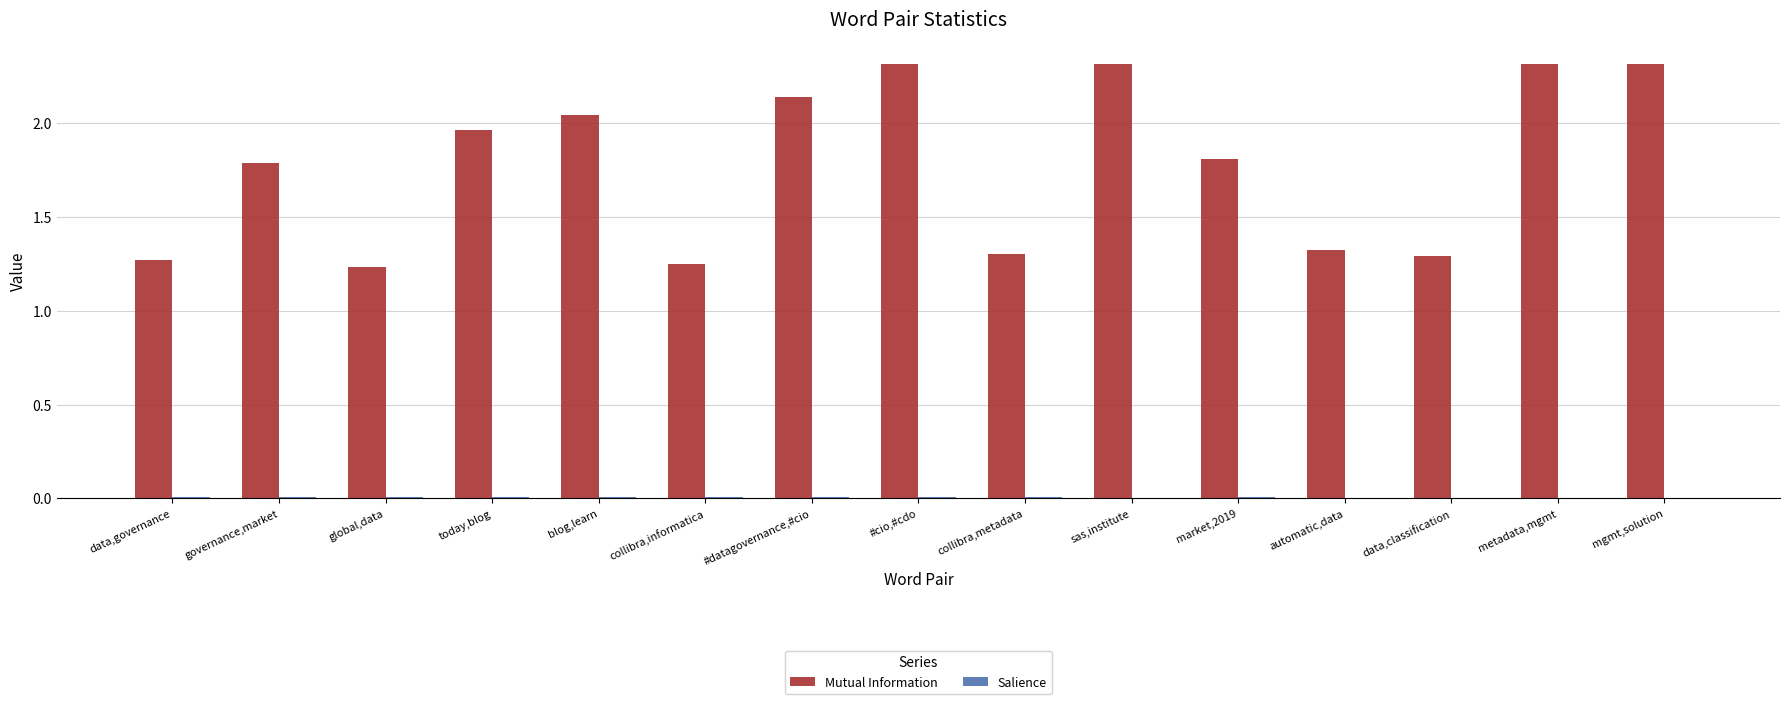

The value of Mutual Information at blog,learn is 1.0. True or false?

False